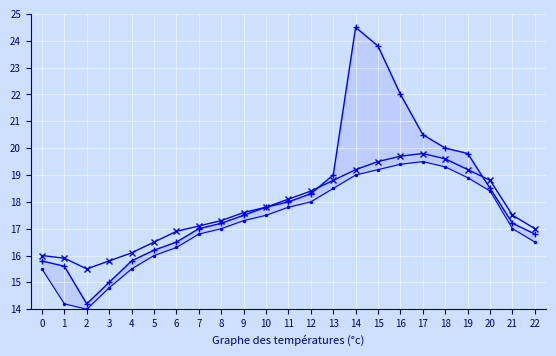

What is the difference between the Min values at 18 and 20?

0.9